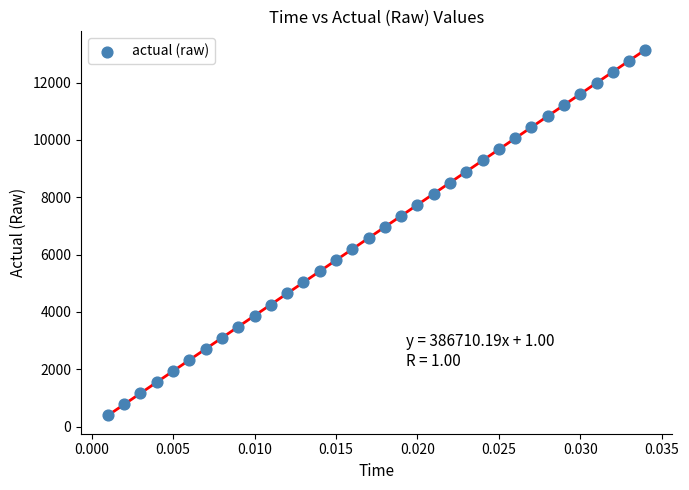

What is the range of Y values (max minus min)?

12761.4